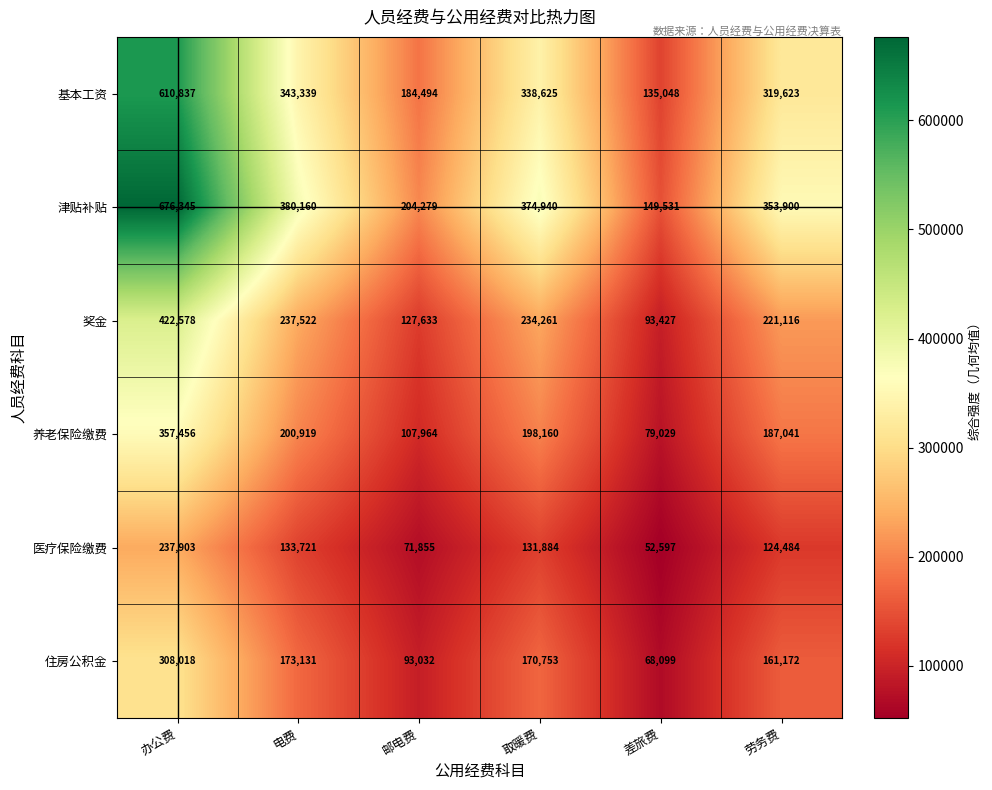

What is the sum of all 住房公积金 values?

974205